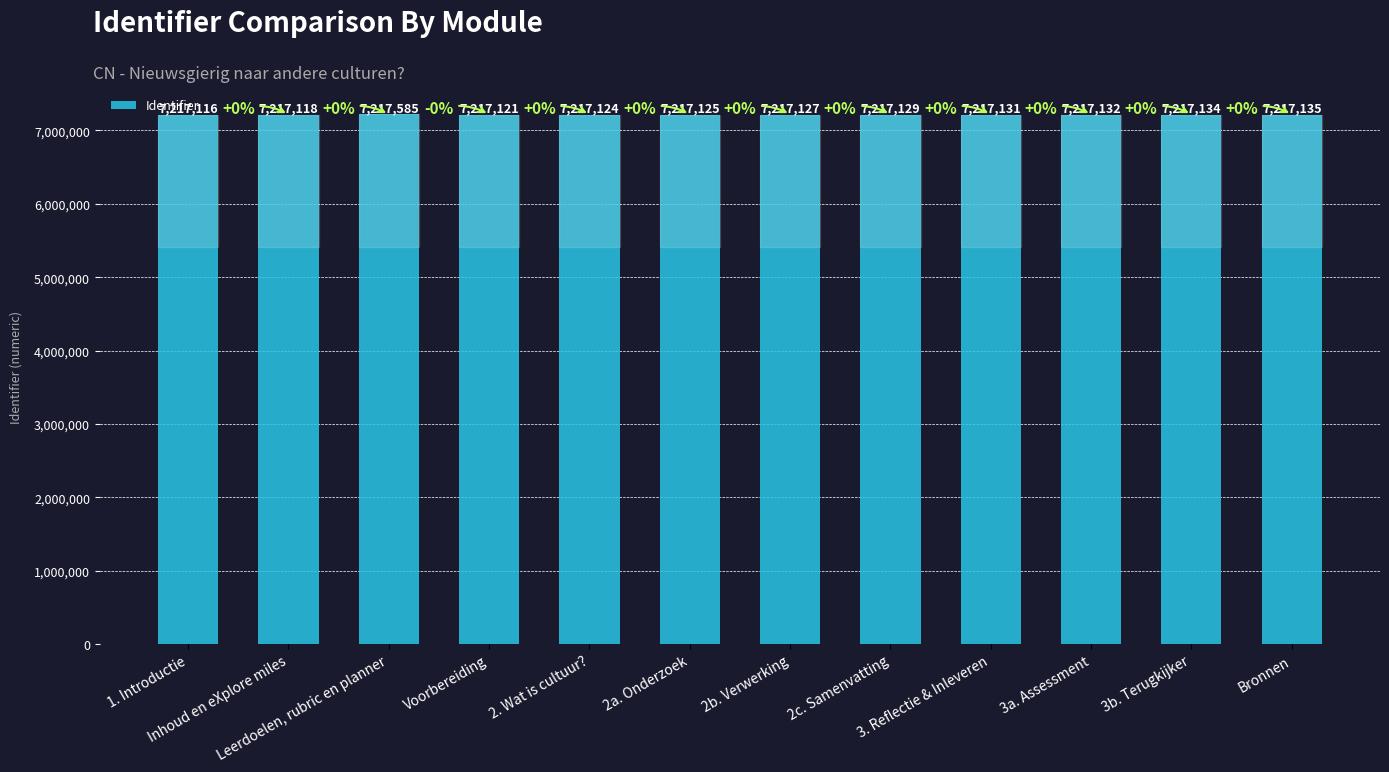

Where does the data first go above 7217129?

Leerdoelen, rubric en planner